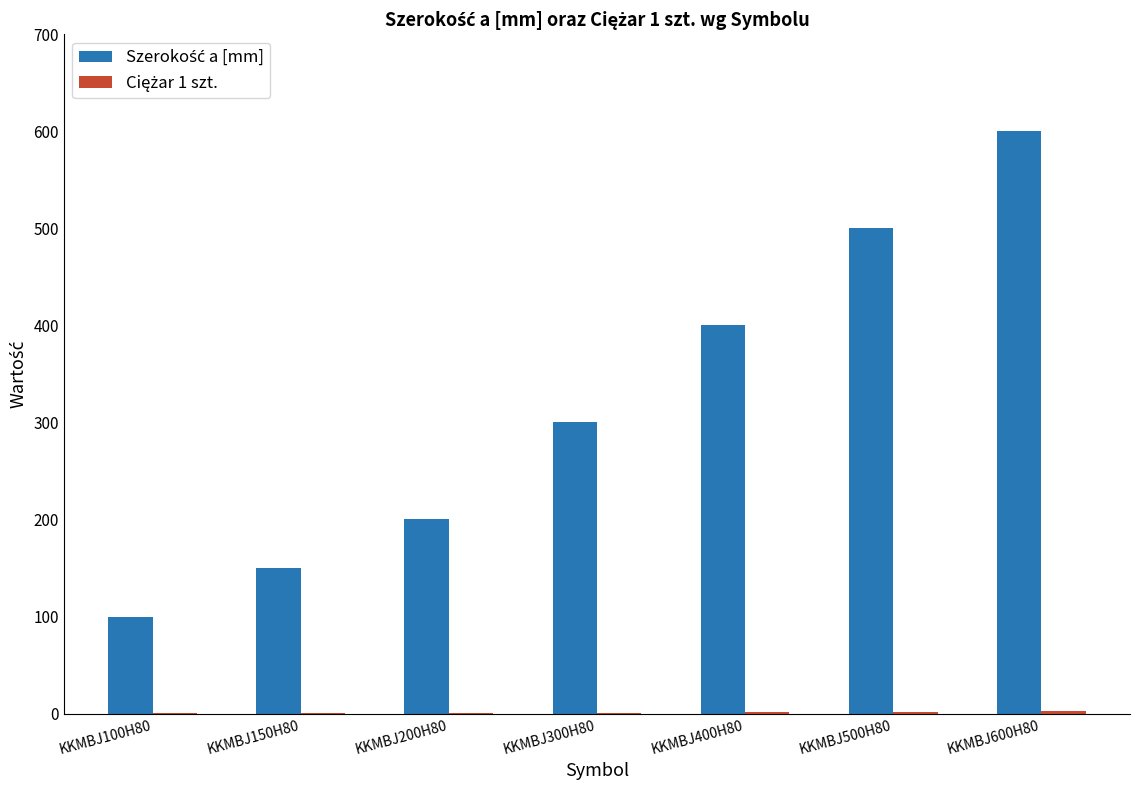

What is the greatest value displayed?

600.0